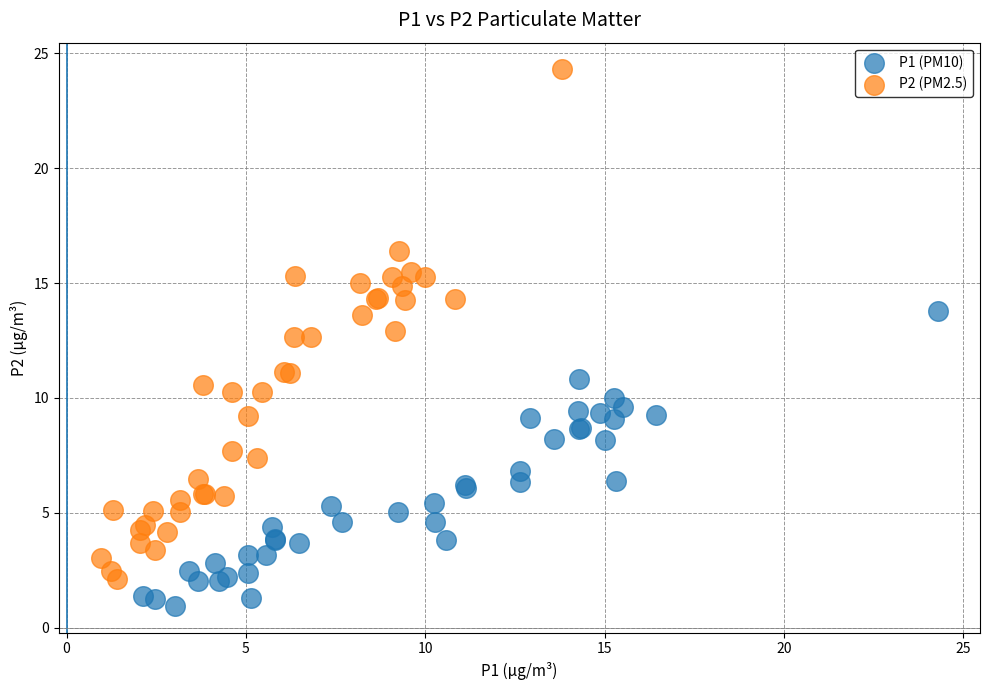

Which series has the largest Y range (max minus min)?

P2 (PM2.5)